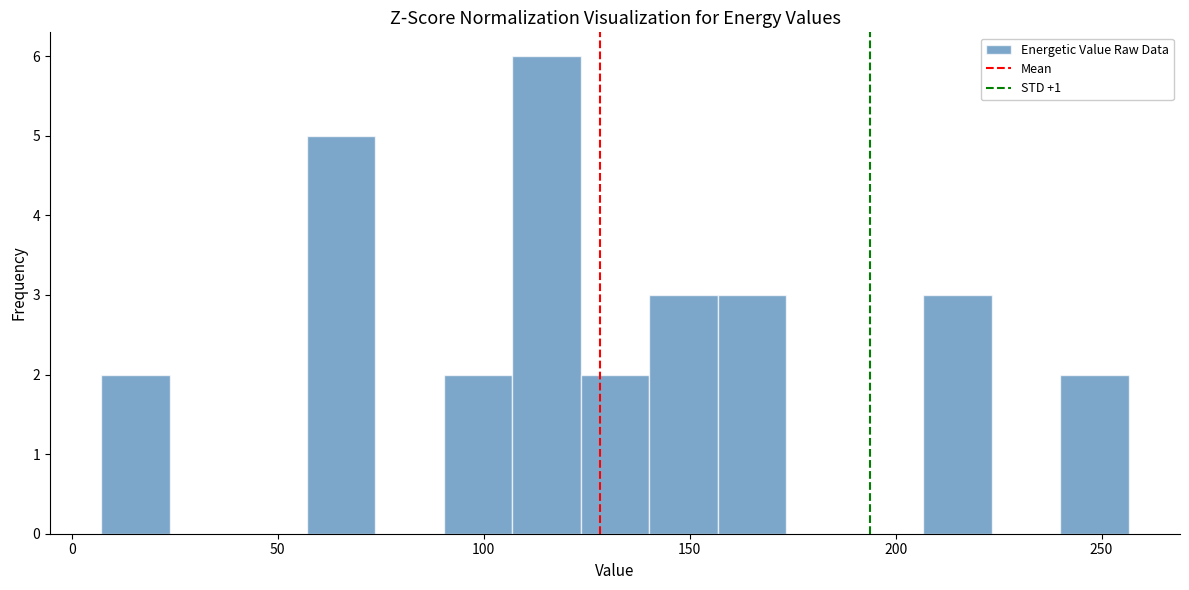

Around what value on the x-axis is the tallest bar? Give the approximate position of its centre, as read against the axis.

115